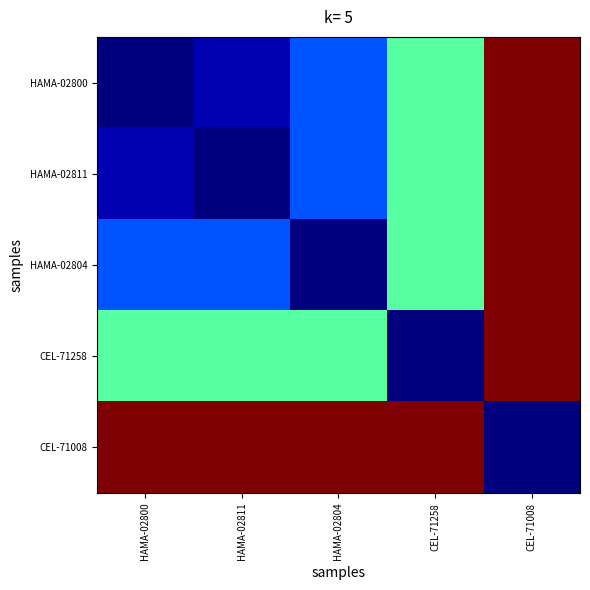

What is the total value across all series at HAMA-02800?

575.3